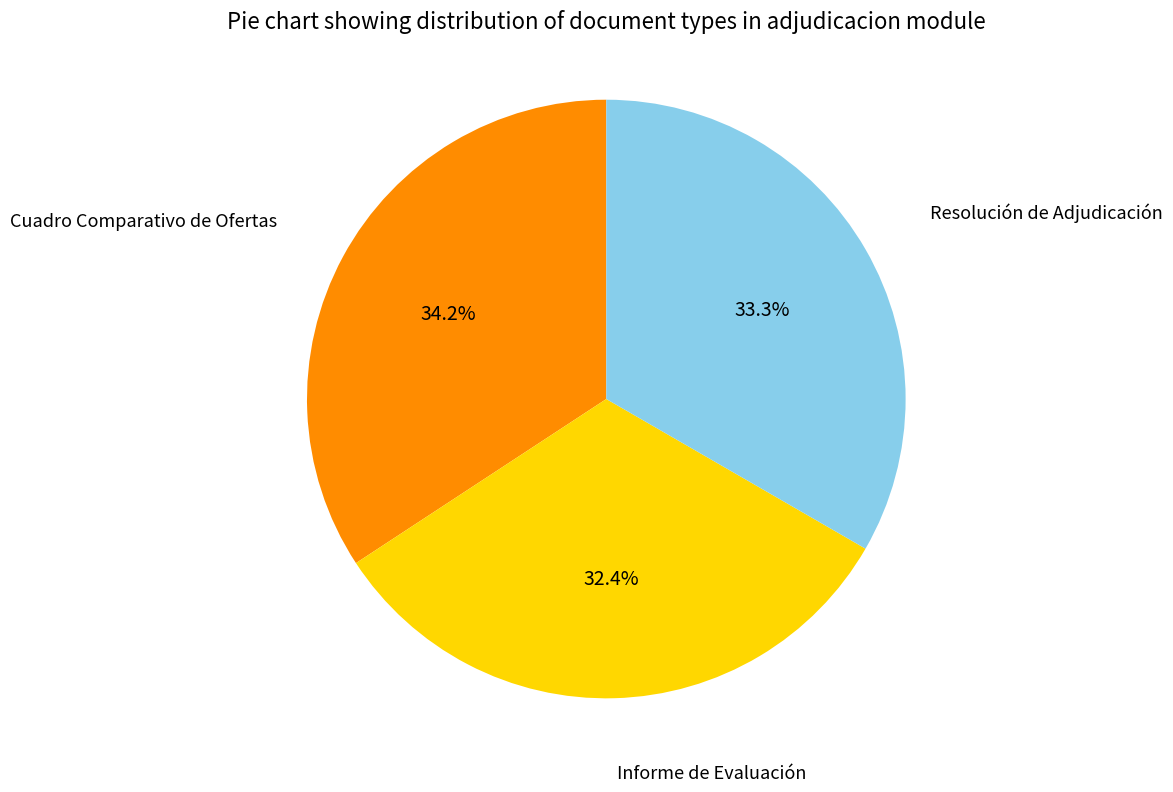

Count the number of slices in the pie.

3